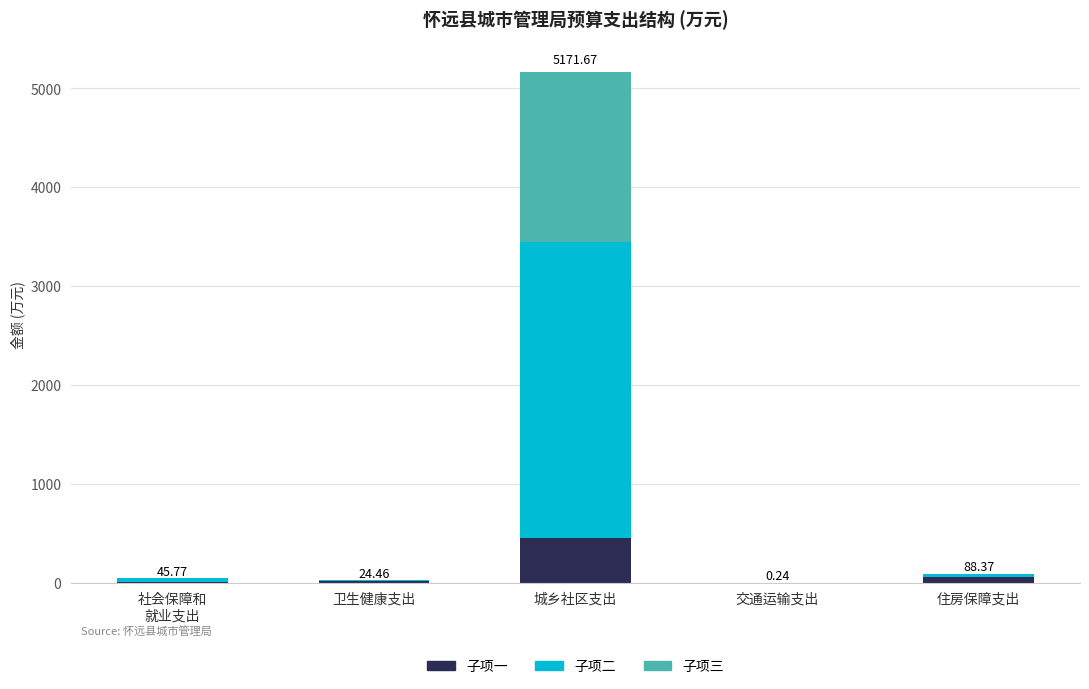

At which category is the sum across all series the highest?

城乡社区支出